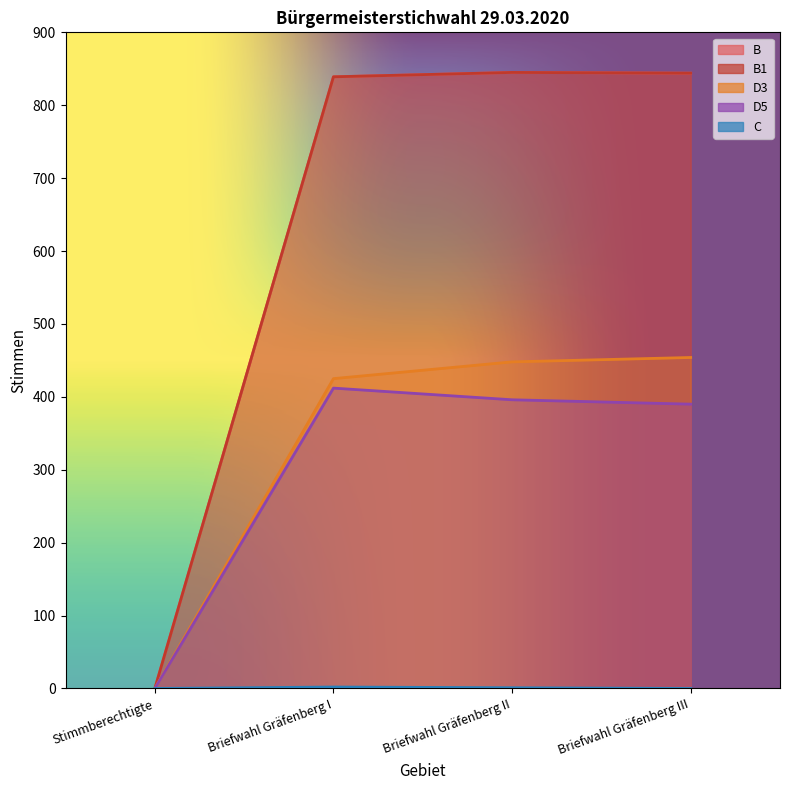

Count the number of data series in this chart.

5